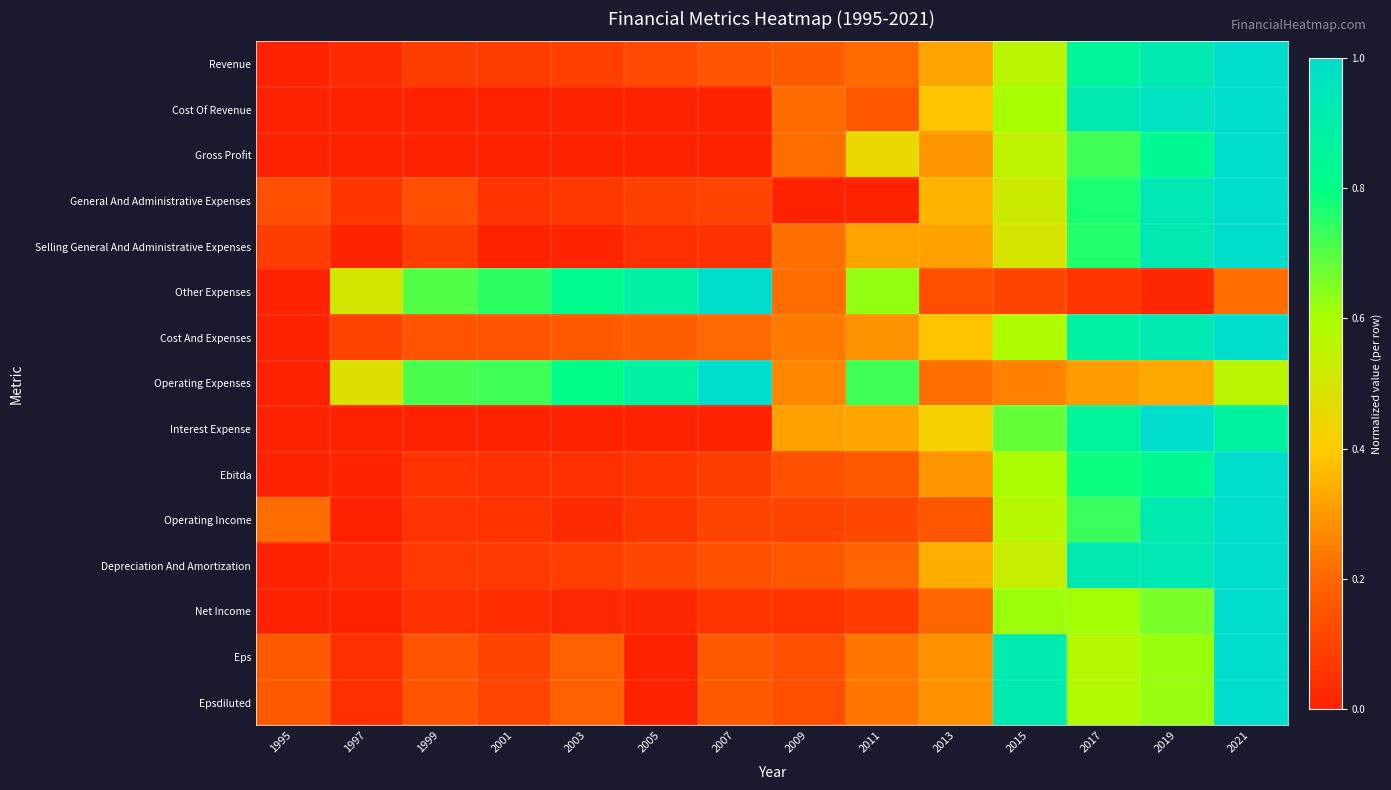

Which has a higher value, 2003 or 2015?

2015